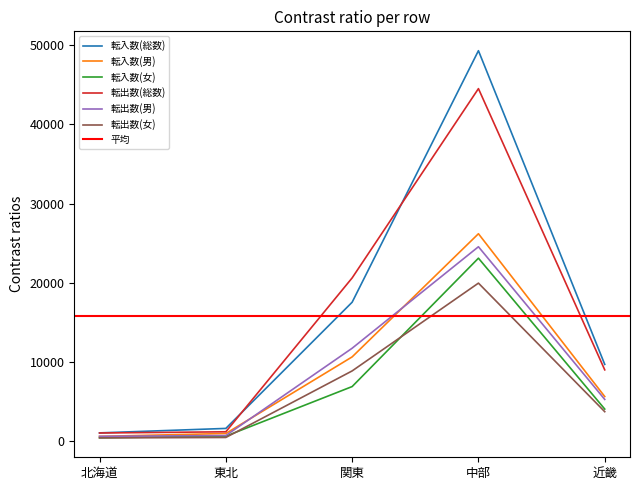

What is the total value across all series at 北海道?

4186